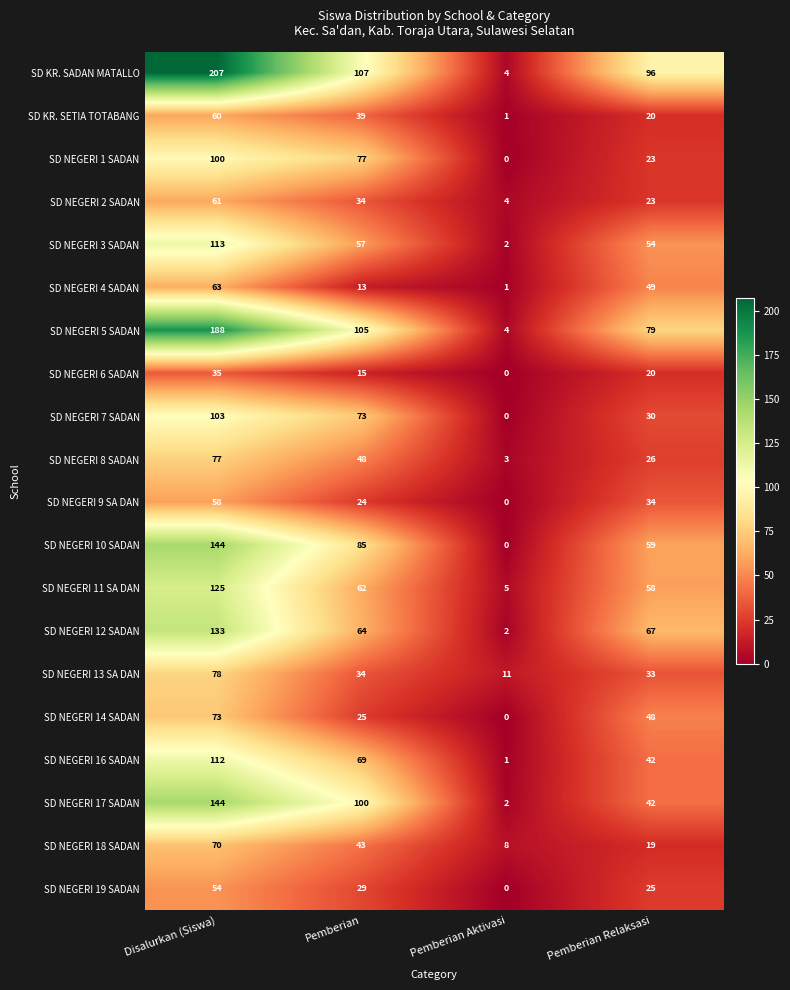

Which series has the largest total across all categories?

SD KR. SADAN MATALLO